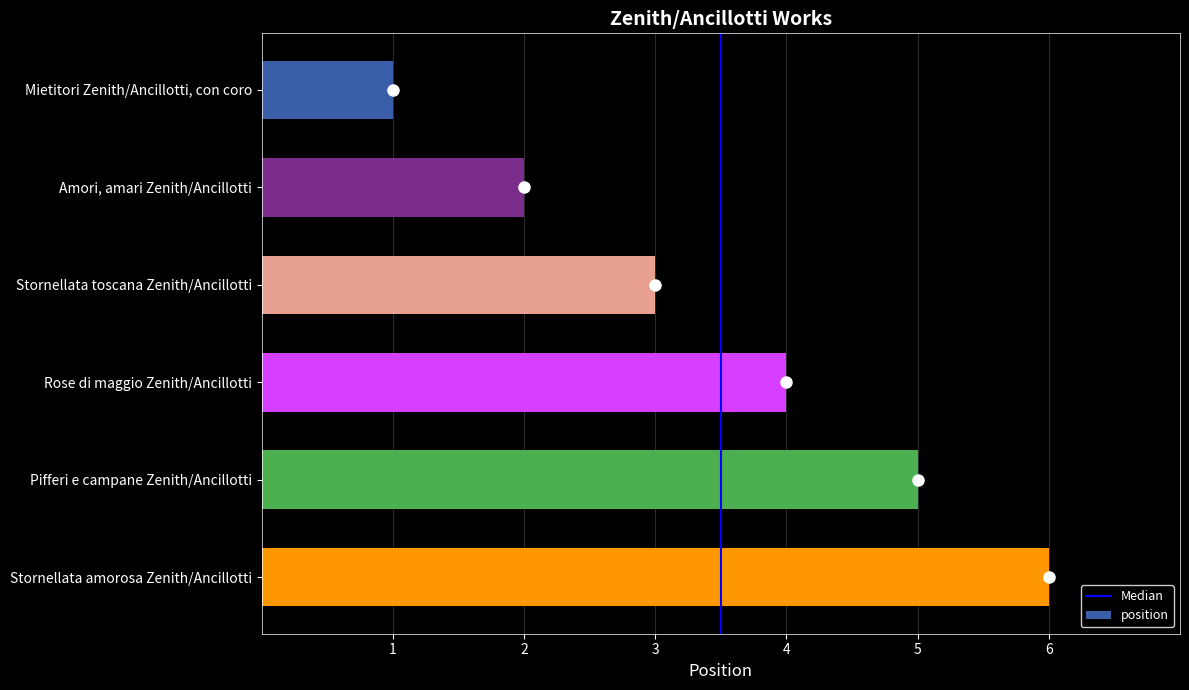

What is the label of the 3rd bar from the bottom?

Rose di maggio Zenith/Ancillotti